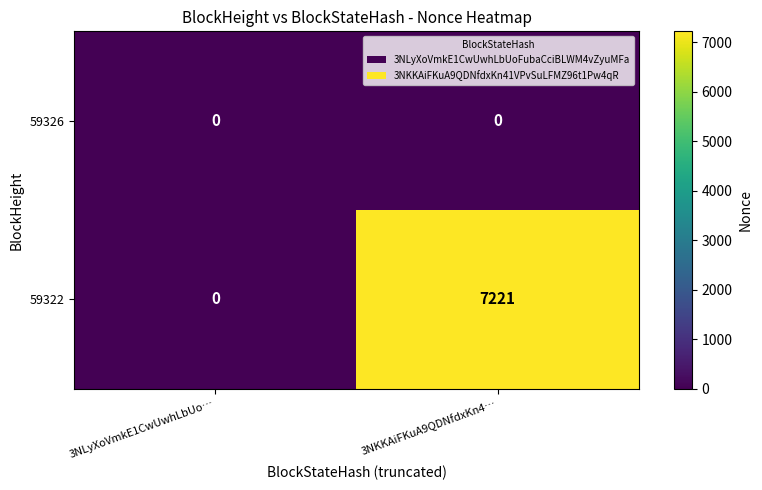

What is the maximum value for 59322?

7221